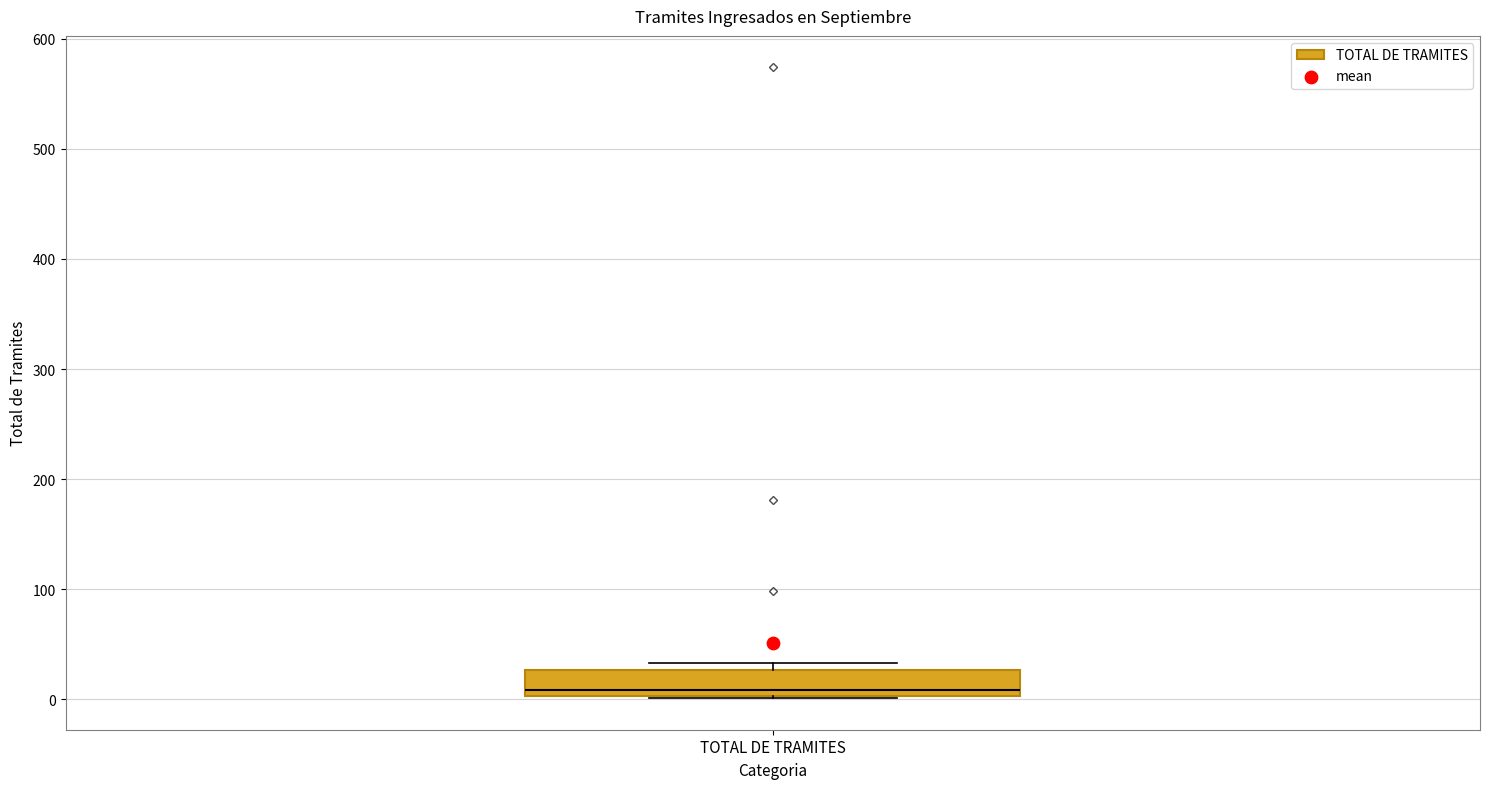

Where is the upper edge of the box for TOTAL DE TRAMITES on the y-axis? The values are not printed on the chart, so give them approximately, as read against the axis.

30